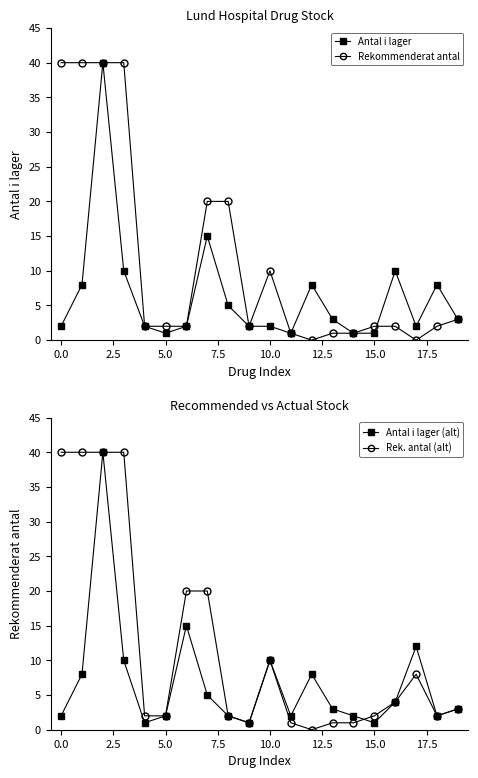

True or false: Rekommenderat antal has more than 2 points higher than both neighbors.

False